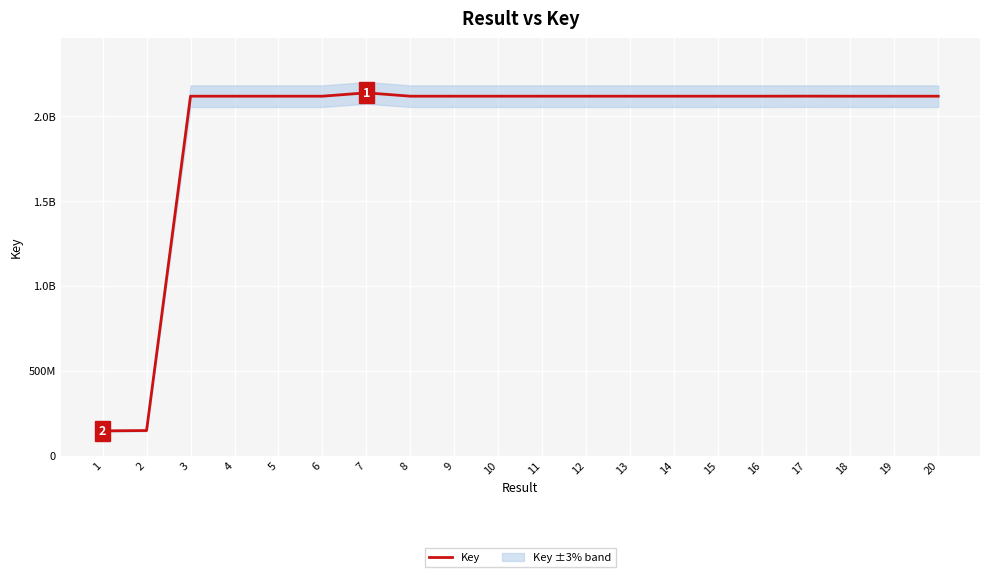

At which label does the data first exceed 2117885951?

3